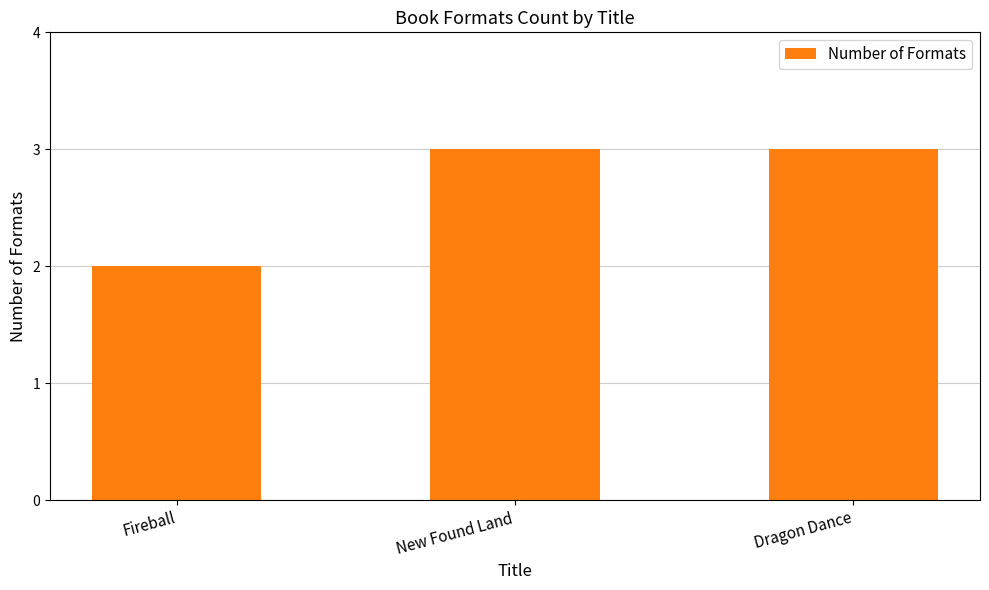

The value at Dragon Dance is 1. True or false?

False